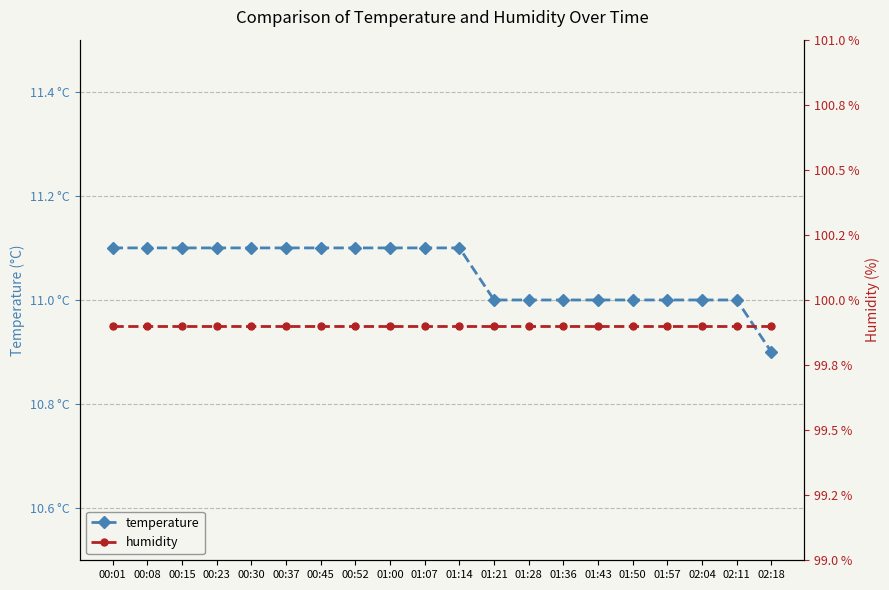

At how many categories does at least one series exceed 66?

20